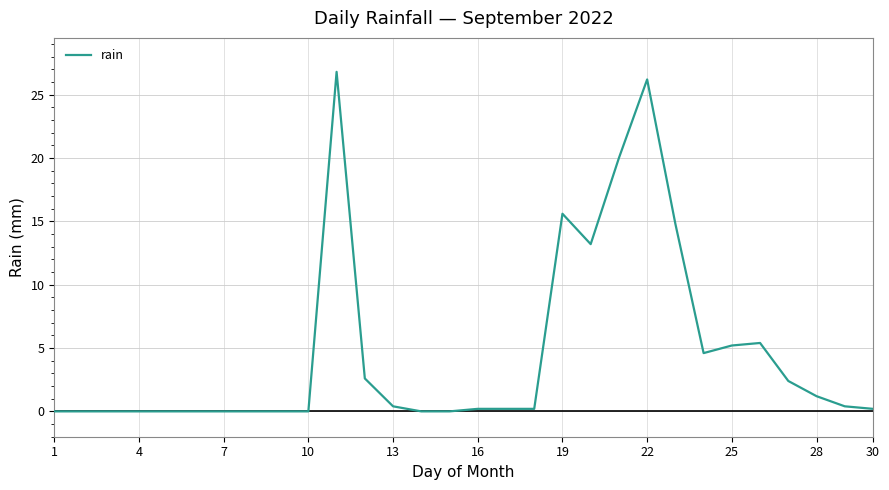

What is the greatest value displayed?

26.8